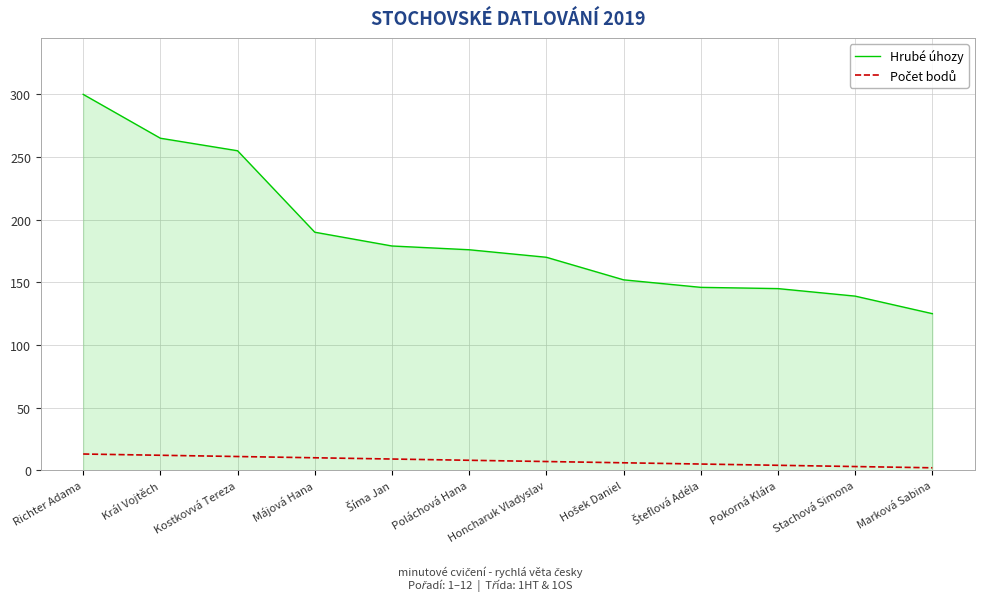

At which category does the chart reach its peak across all series?

Richter Adama